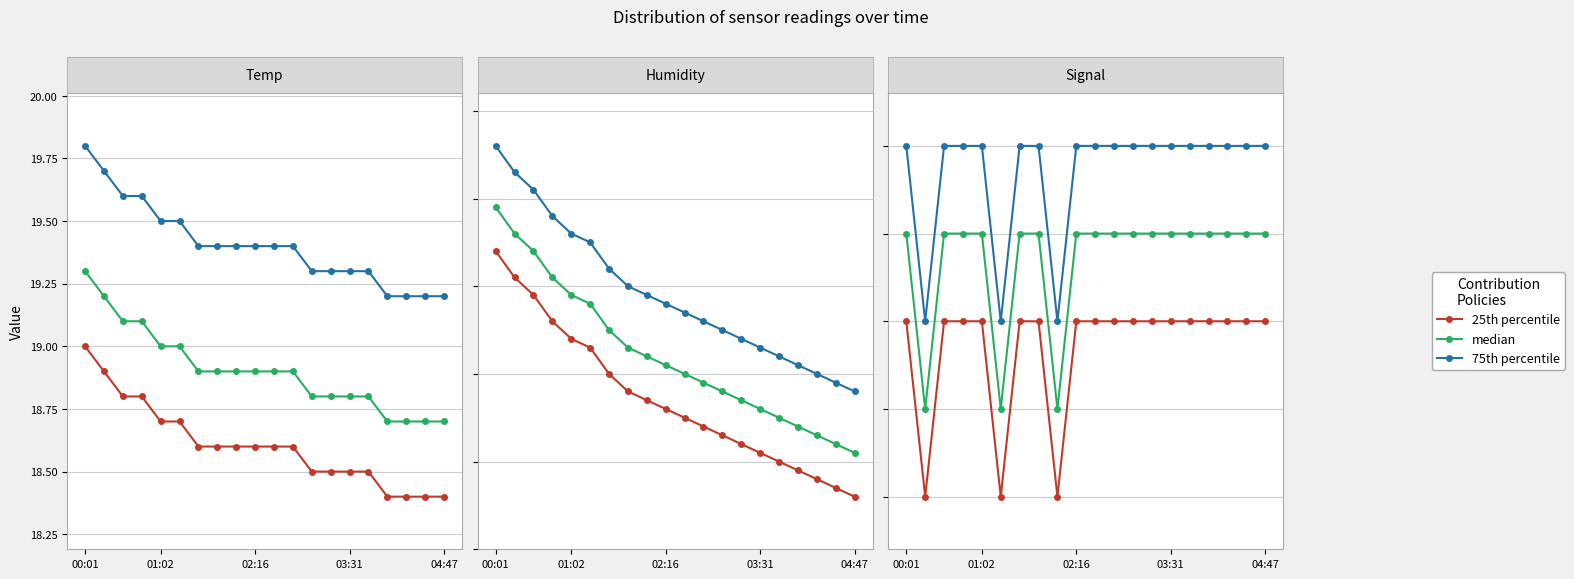

Which series has the largest total across all categories?

75th percentile